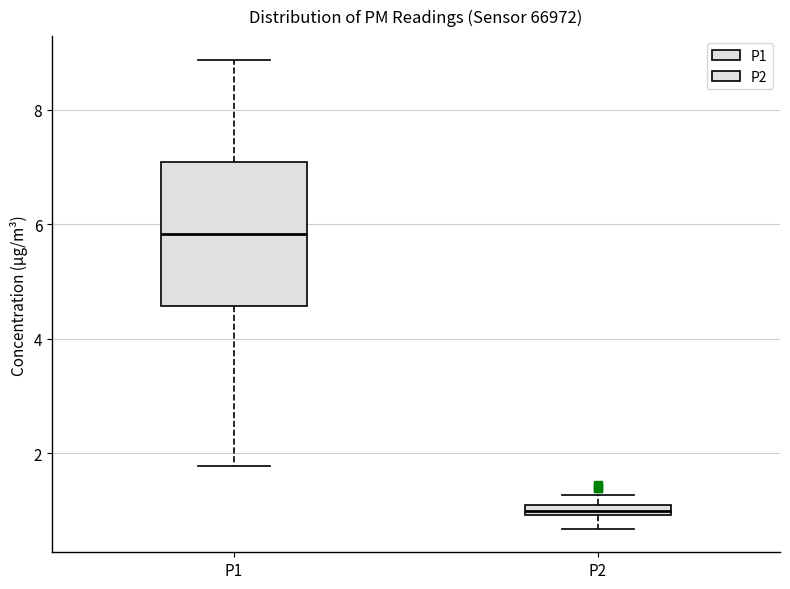

Which box is the tallest, from its lower edge to its upper edge?

P1